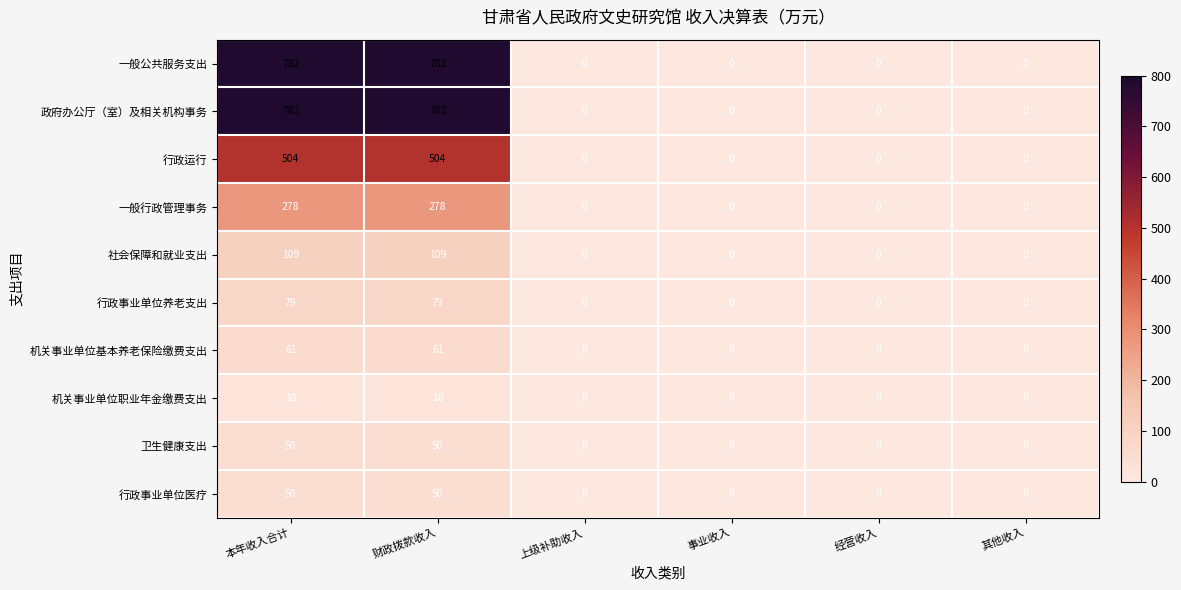

At how many categories does at least one series exceed 466?

2